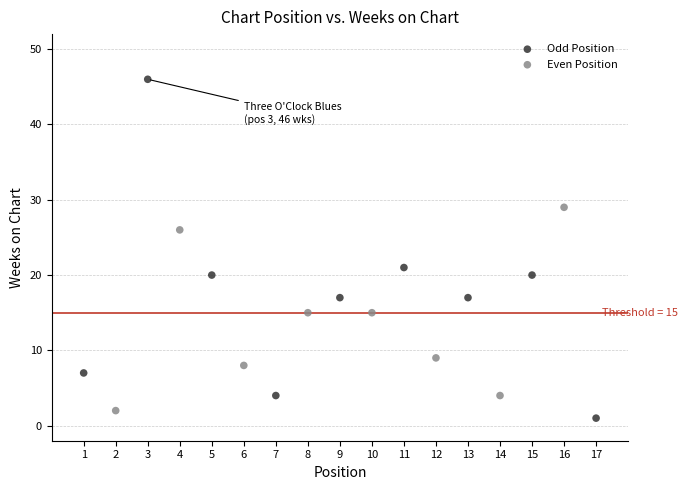

Which series reaches the maximum Y coordinate?

Odd Position